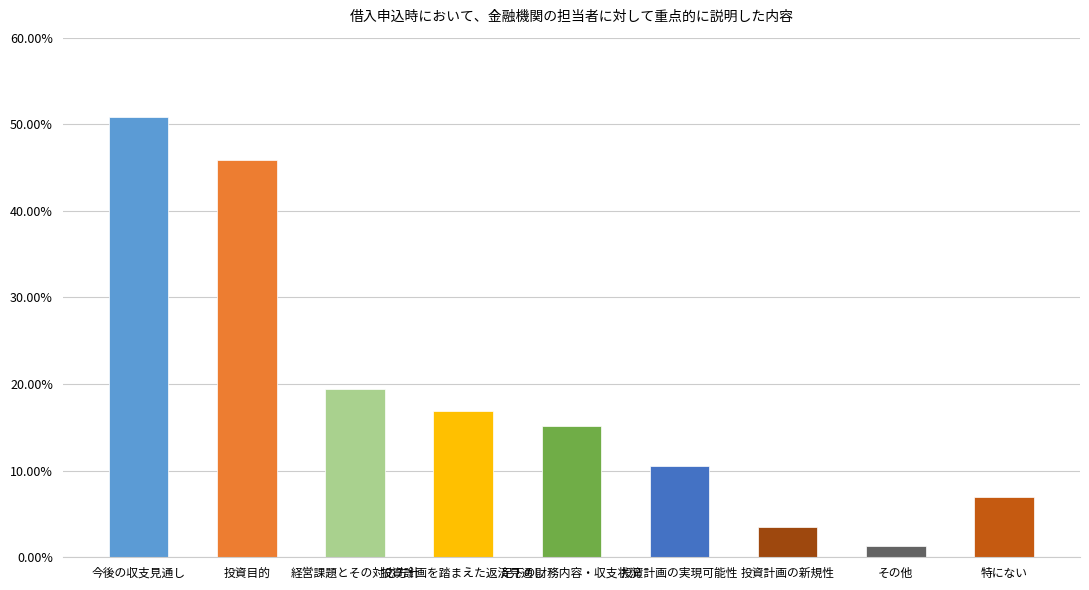

Are the bars horizontal?

No